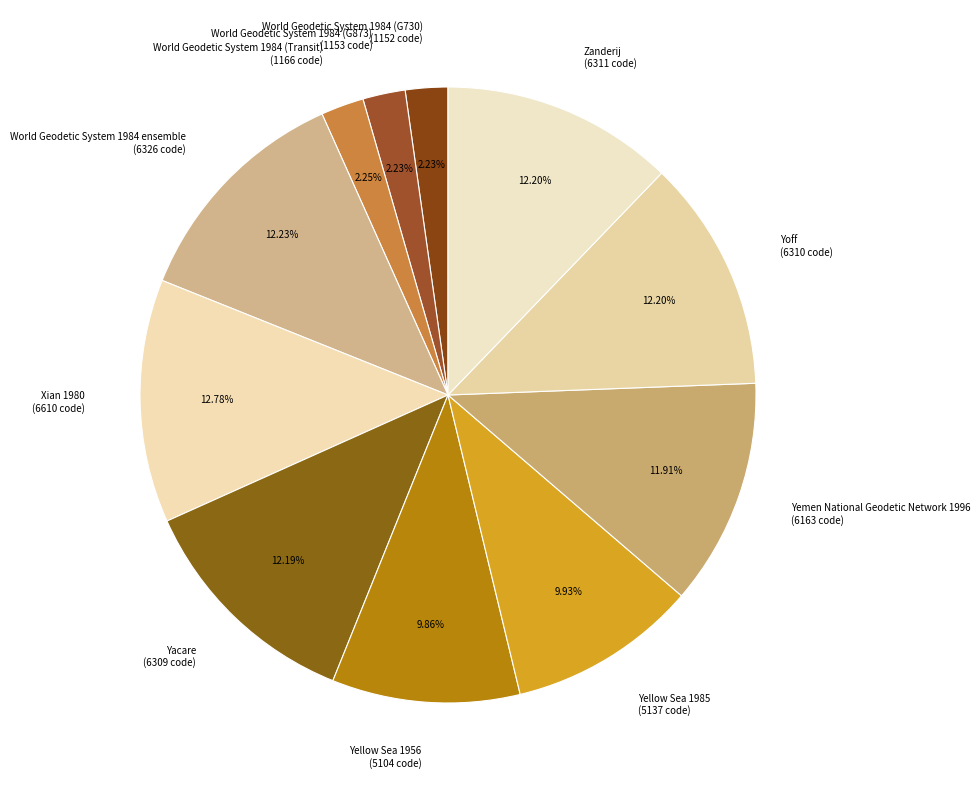

Combined, what portion of the pie is World Geodetic System 1984 (G730) and Yacare?

14.4%